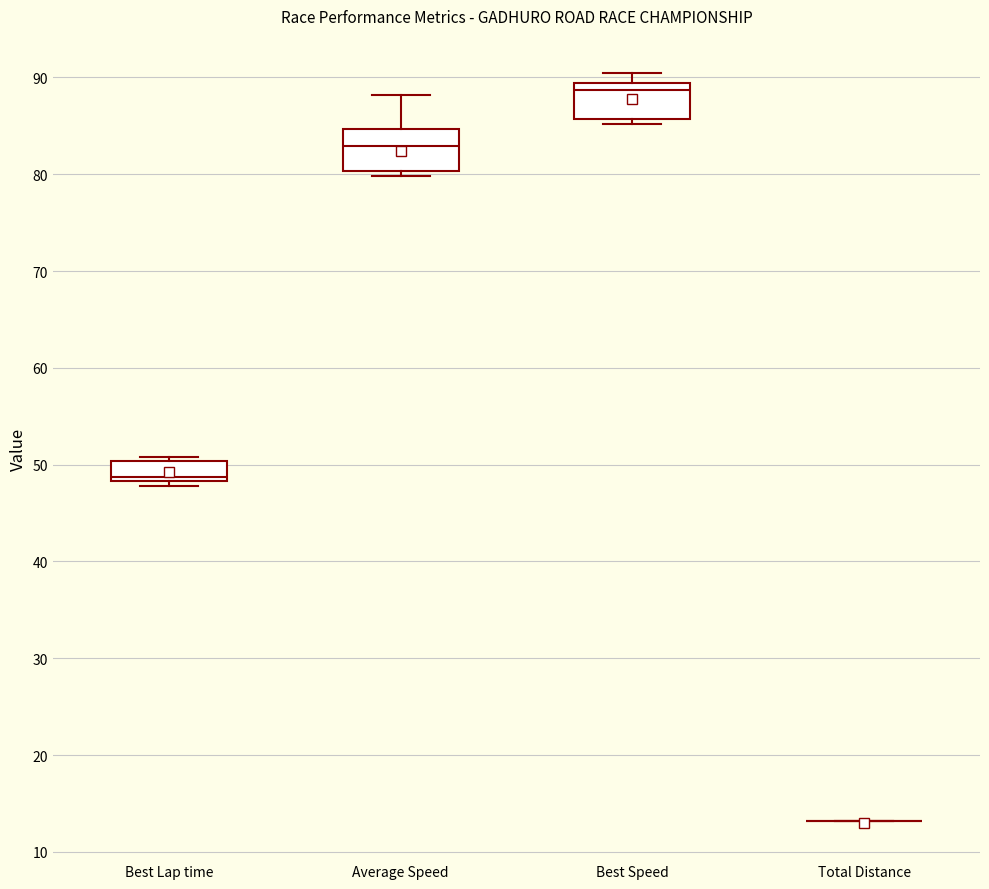

Reading left to right, transcribe this box plot: for each box, give where its median line is, the range the box spans, and where its two whiskers end, as read against the y-axis. The values are not printed on the chart, so give them approximately, as read against the axis.

Best Lap time: median 49, box 48 to 50, whiskers 48 (just below the box's lower edge) to 51
Average Speed: median 83, box 80 to 85, whiskers 80 (just below the box's lower edge) to 88
Best Speed: median 89 (just below the box's upper edge), box 86 to 89, whiskers 85 to 90
Total Distance: box collapsed to a line at 13, whiskers 13 to 13